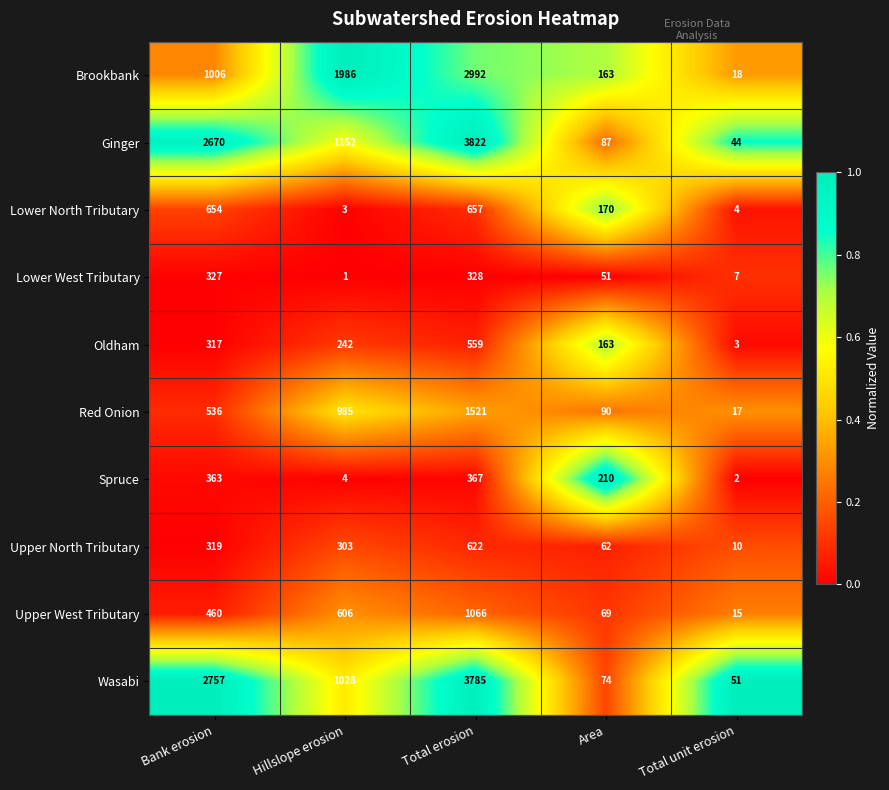

Is it true that Spruce equals 2 at Total unit erosion?

True